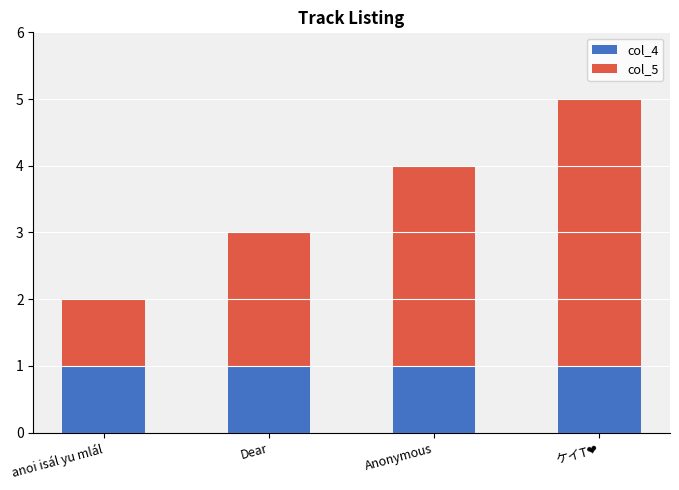

Count the number of categories in the chart.

4